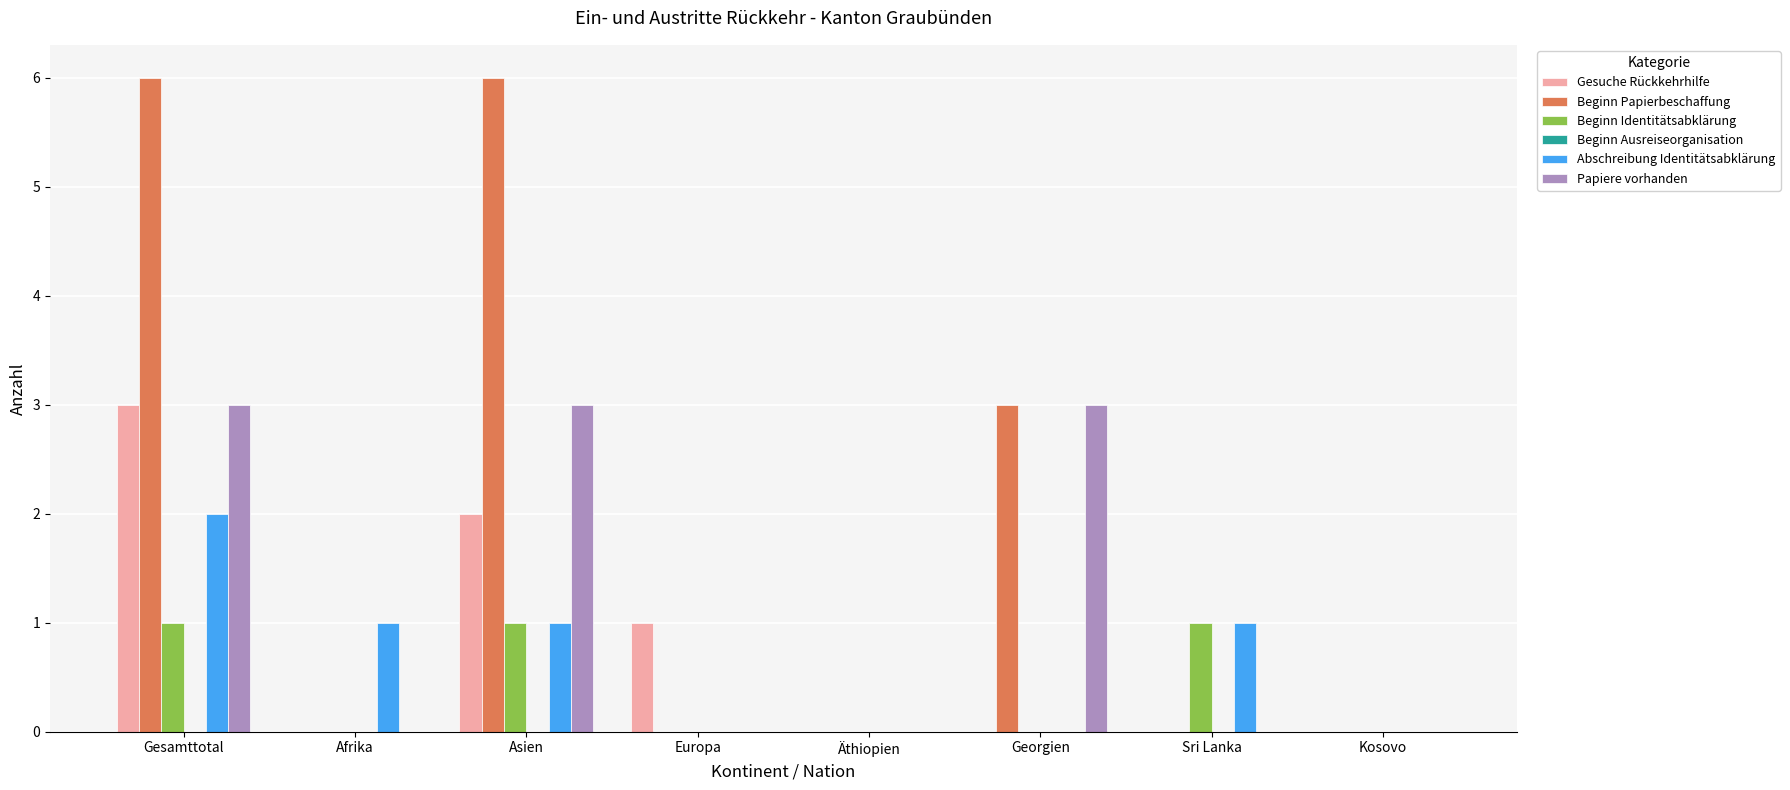

Does the chart contain stacked bars?

No